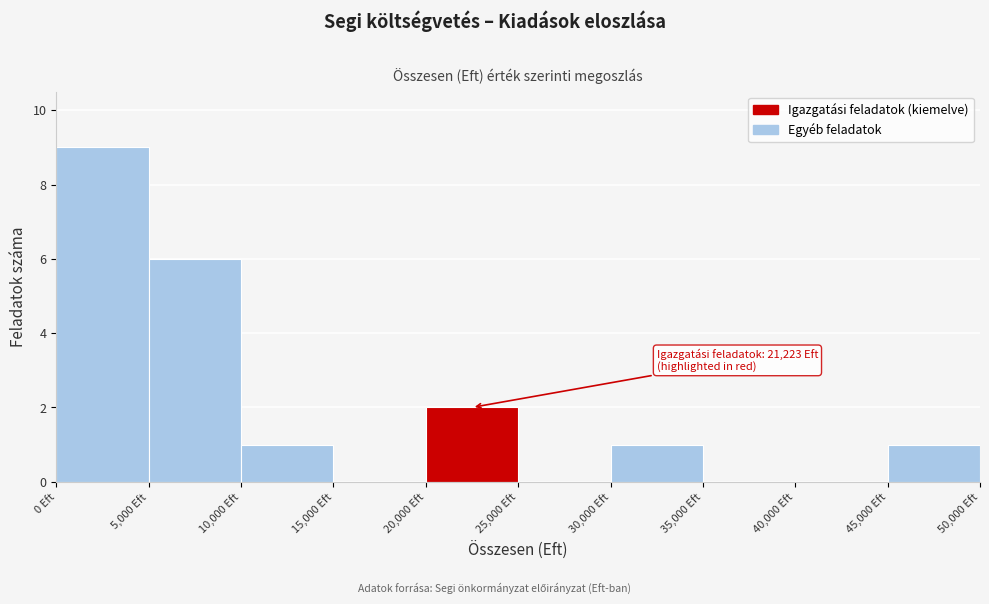

Over which range of the x-axis is the bar tallest?

0 to 5000